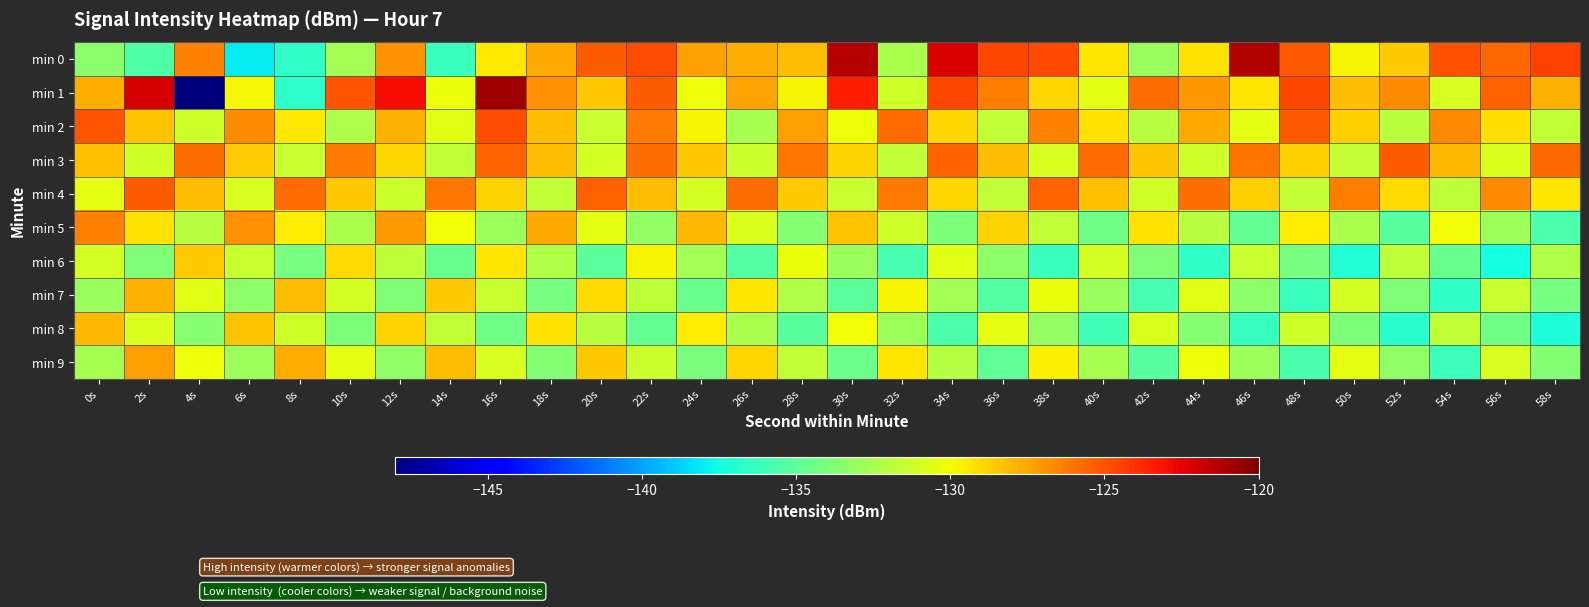

Reading left to right, extract all data points from this chart.

min 0: 0s=-133.6	2s=-135.5	4s=-126.4	6s=-138.0	8s=-136.6	10s=-132.6	12s=-126.9	14s=-136.3	16s=-129.5	18s=-127.6	20s=-125.3	22s=-124.9	24s=-127.3	26s=-127.7	28s=-128.2	30s=-121.4	32s=-132.4	34s=-122.2	36s=-124.7	38s=-124.8	40s=-129.3	42s=-133.0	44s=-129.3	46s=-121.2	48s=-125.1	50s=-129.8	52s=-128.6	54s=-124.9	56s=-125.6	58s=-124.6
min 1: 0s=-127.7	2s=-122.1	4s=-147.9	6s=-129.9	8s=-136.7	10s=-125.1	12s=-122.9	14s=-130.3	16s=-120.8	18s=-126.9	20s=-128.5	22s=-125.3	24s=-130.1	26s=-127.4	28s=-129.8	30s=-123.5	32s=-131.2	34s=-124.7	36s=-126.3	38s=-128.9	40s=-130.5	42s=-125.8	44s=-127.1	46s=-129.3	48s=-124.6	50s=-128.2	52s=-126.7	54s=-130.9	56s=-125.4	58s=-127.8
min 2: 0s=-125.1	2s=-128.4	4s=-131.2	6s=-126.7	8s=-129.5	10s=-132.3	12s=-127.8	14s=-130.6	16s=-124.9	18s=-128.1	20s=-131.4	22s=-126.2	24s=-129.8	26s=-132.5	28s=-127.3	30s=-130.1	32s=-125.7	34s=-128.9	36s=-131.6	38s=-126.4	40s=-129.2	42s=-132.0	44s=-127.6	46s=-130.4	48s=-125.2	50s=-128.7	52s=-131.9	54s=-126.6	56s=-129.1	58s=-131.7
min 3: 0s=-128.3	2s=-131.1	4s=-125.9	6s=-128.6	8s=-131.4	10s=-126.2	12s=-128.9	14s=-131.7	16s=-125.5	18s=-128.2	20s=-131.0	22s=-125.8	24s=-128.5	26s=-131.3	28s=-126.1	30s=-128.8	32s=-131.6	34s=-125.4	36s=-128.1	38s=-130.9	40s=-125.7	42s=-128.4	44s=-131.2	46s=-126.0	48s=-128.7	50s=-131.5	52s=-125.3	54s=-128.0	56s=-130.8	58s=-125.6
min 4: 0s=-130.5	2s=-125.3	4s=-128.1	6s=-130.9	8s=-125.7	10s=-128.5	12s=-131.3	14s=-126.1	16s=-128.8	18s=-131.6	20s=-125.4	22s=-128.2	24s=-131.0	26s=-125.8	28s=-128.6	30s=-131.4	32s=-126.2	34s=-128.9	36s=-131.7	38s=-125.5	40s=-128.3	42s=-131.1	44s=-125.9	46s=-128.7	48s=-131.5	50s=-126.3	52s=-129.0	54s=-131.8	56s=-126.6	58s=-129.3
min 5: 0s=-126.4	2s=-129.2	4s=-132.0	6s=-126.8	8s=-129.6	10s=-132.4	12s=-127.2	14s=-130.0	16s=-132.8	18s=-127.6	20s=-130.4	22s=-133.2	24s=-128.0	26s=-130.8	28s=-133.6	30s=-128.4	32s=-131.2	34s=-134.0	36s=-128.8	38s=-131.6	40s=-134.4	42s=-129.2	44s=-132.0	46s=-134.8	48s=-129.6	50s=-132.4	52s=-135.2	54s=-130.0	56s=-132.8	58s=-135.6
min 6: 0s=-131.0	2s=-133.8	4s=-128.6	6s=-131.4	8s=-134.2	10s=-129.0	12s=-131.8	14s=-134.6	16s=-129.4	18s=-132.2	20s=-135.0	22s=-129.8	24s=-132.6	26s=-135.4	28s=-130.2	30s=-133.0	32s=-135.8	34s=-130.6	36s=-133.4	38s=-136.2	40s=-131.0	42s=-133.8	44s=-136.6	46s=-131.4	48s=-134.2	50s=-137.0	52s=-131.8	54s=-134.6	56s=-137.4	58s=-132.2
min 7: 0s=-133.0	2s=-127.8	4s=-130.6	6s=-133.4	8s=-128.2	10s=-131.0	12s=-133.8	14s=-128.6	16s=-131.4	18s=-134.2	20s=-129.0	22s=-131.8	24s=-134.6	26s=-129.4	28s=-132.2	30s=-135.0	32s=-129.8	34s=-132.6	36s=-135.4	38s=-130.2	40s=-133.0	42s=-135.8	44s=-130.6	46s=-133.4	48s=-136.2	50s=-131.0	52s=-133.8	54s=-136.6	56s=-131.4	58s=-134.2
min 8: 0s=-128.0	2s=-130.8	4s=-133.6	6s=-128.4	8s=-131.2	10s=-134.0	12s=-128.8	14s=-131.6	16s=-134.4	18s=-129.2	20s=-132.0	22s=-134.8	24s=-129.6	26s=-132.4	28s=-135.2	30s=-130.0	32s=-132.8	34s=-135.6	36s=-130.4	38s=-133.2	40s=-136.0	42s=-130.8	44s=-133.6	46s=-136.4	48s=-131.2	50s=-134.0	52s=-136.8	54s=-131.6	56s=-134.4	58s=-137.2
min 9: 0s=-132.5	2s=-127.3	4s=-130.1	6s=-132.9	8s=-127.7	10s=-130.5	12s=-133.3	14s=-128.1	16s=-130.9	18s=-133.7	20s=-128.5	22s=-131.3	24s=-134.1	26s=-128.9	28s=-131.7	30s=-134.5	32s=-129.3	34s=-132.1	36s=-134.9	38s=-129.7	40s=-132.5	42s=-135.3	44s=-130.1	46s=-132.9	48s=-135.7	50s=-130.5	52s=-133.3	54s=-136.1	56s=-130.9	58s=-133.7